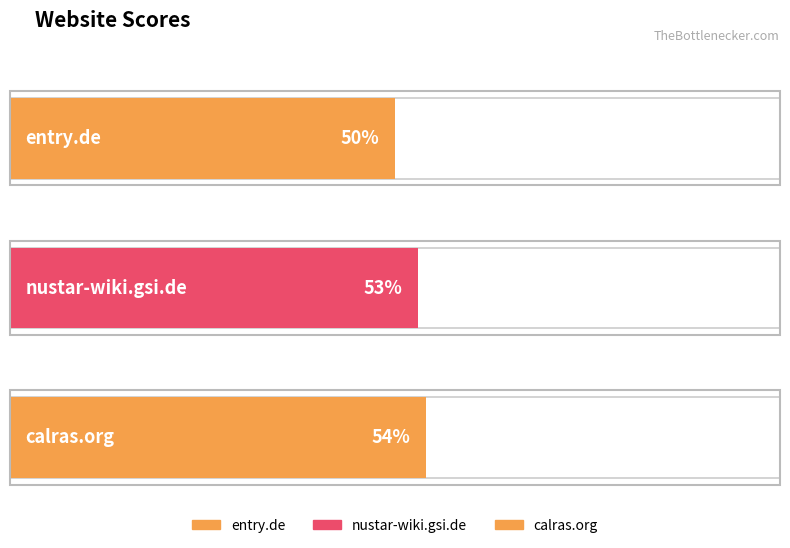

Count the number of categories in the chart.

3